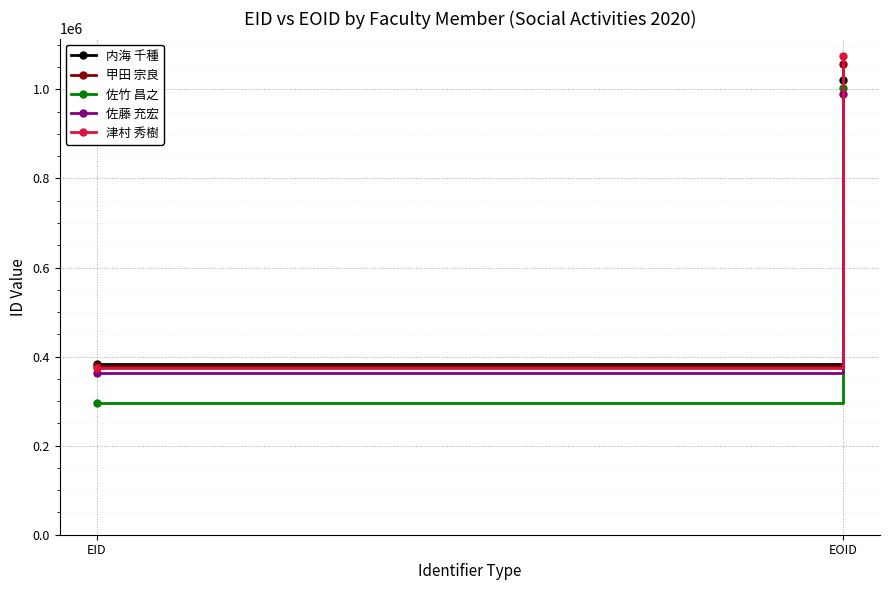

At EID, list the series in order from smallest to largest.

佐竹 昌之, 佐藤 充宏, 津村 秀樹, 甲田 宗良, 内海 千種